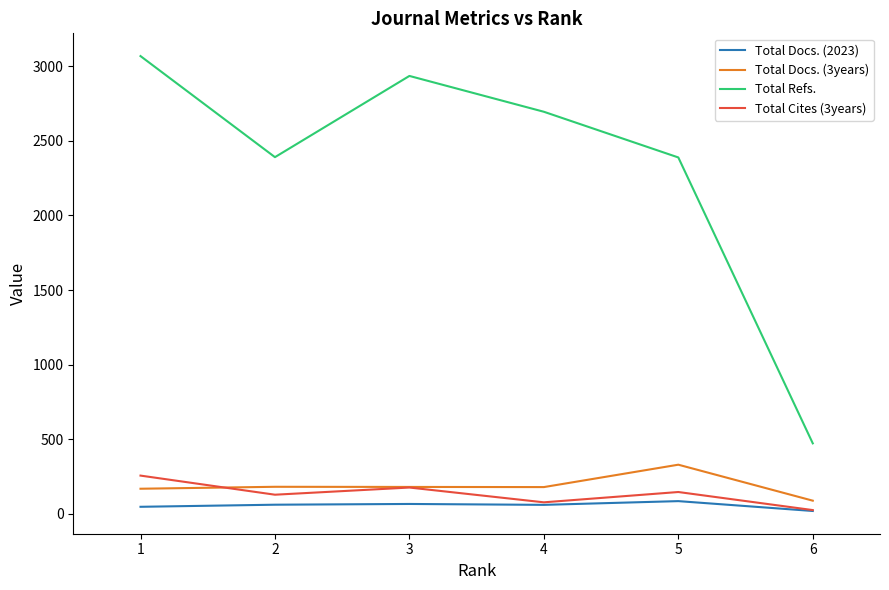

True or false: Total Refs. and Total Docs. (2023) intersect in this chart.

False